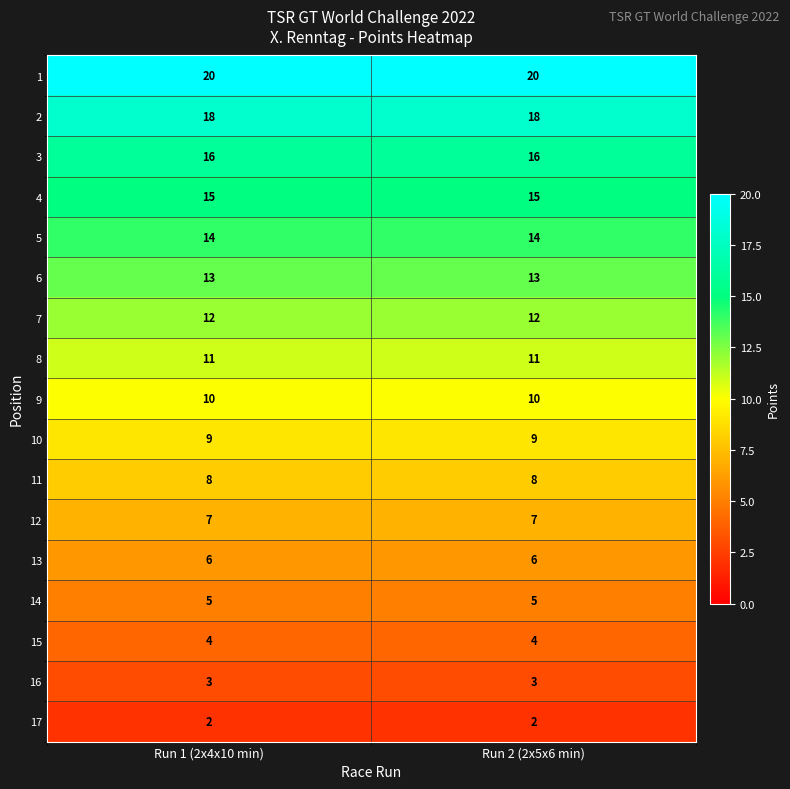

What is the sum of all 3 values?

32